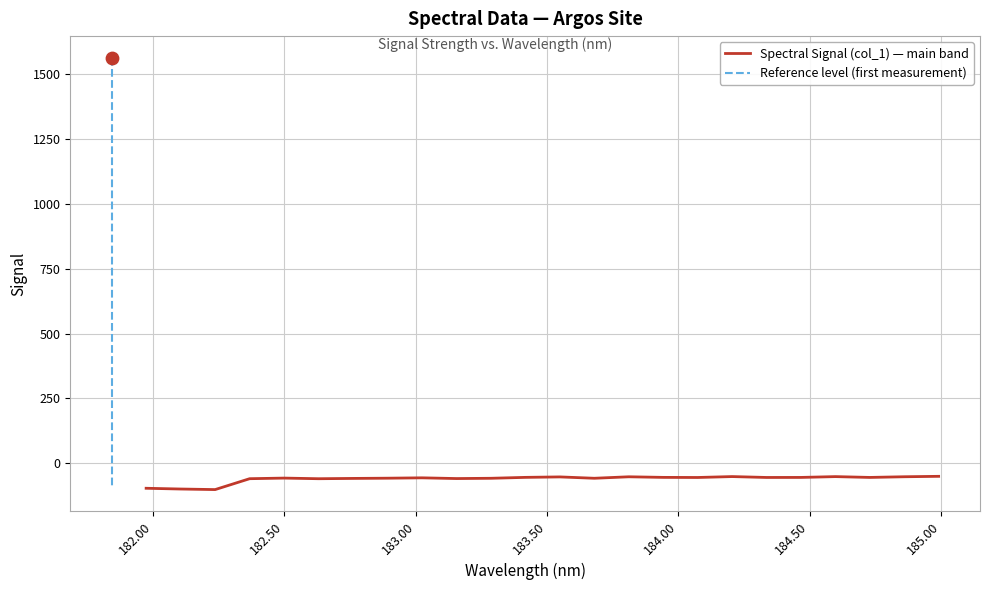

Which series reaches the maximum Y coordinate?

Reference level (first measurement)